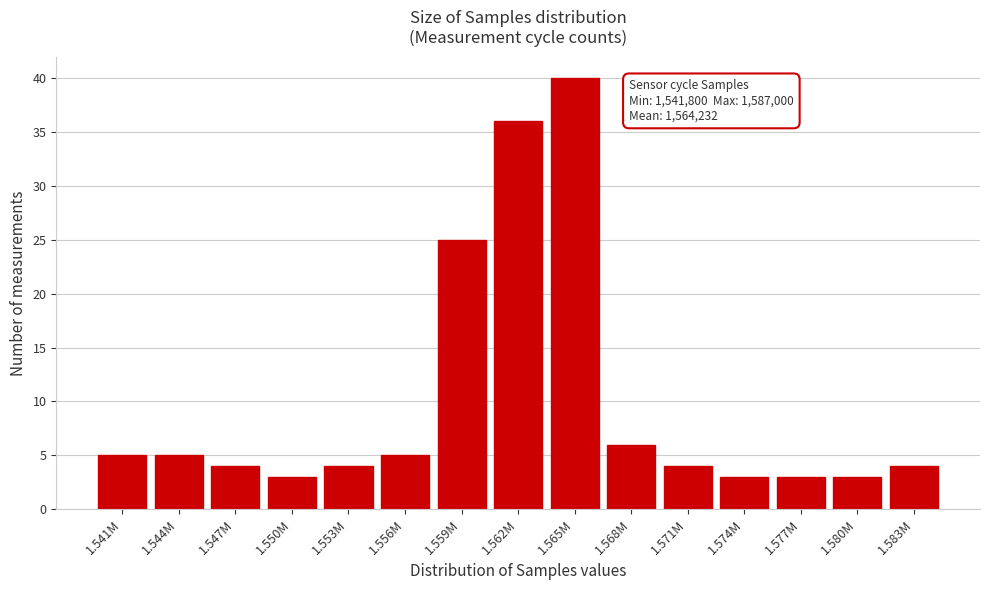

Reading right to left, extract all data points from this chart.

4	3	3	3	4	6	40	36	25	5	4	3	4	5	5